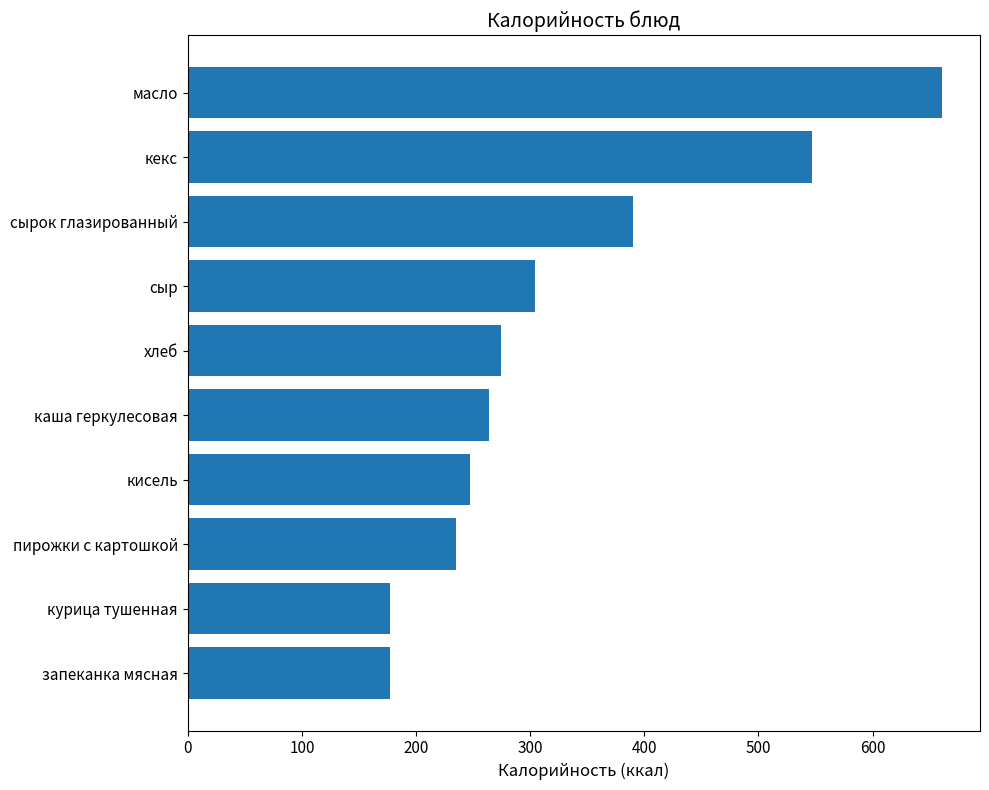

Between каша геркулесовая and сырок глазированный, which is larger?

сырок глазированный